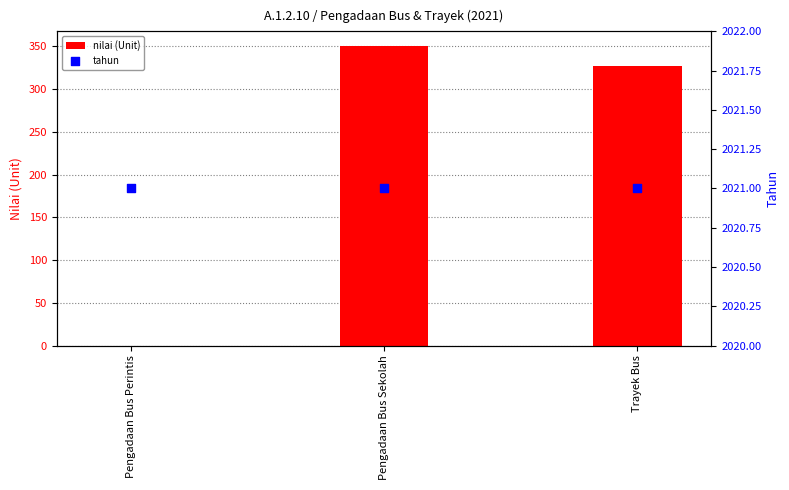

What are all the series names shown in the legend?

nilai (Unit), tahun